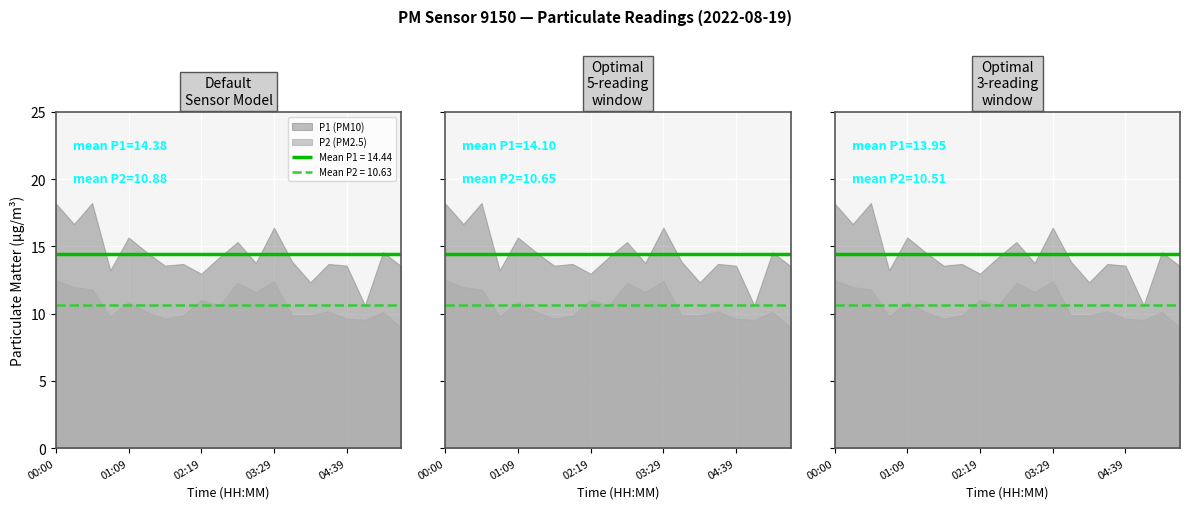

Reading right to left, what are all the values shown in this chart?

P1: 13.5	14.6	10.6	13.6	13.7	12.3	13.9	16.4	13.8	15.3	14.2	13.0	13.7	13.6	14.6	15.7	13.2	18.2	16.7	18.2
P2: 9.0	10.1	9.5	9.6	10.2	9.9	9.9	12.4	11.6	12.3	10.6	11.0	9.9	9.6	10.1	10.9	9.8	11.8	12.0	12.5